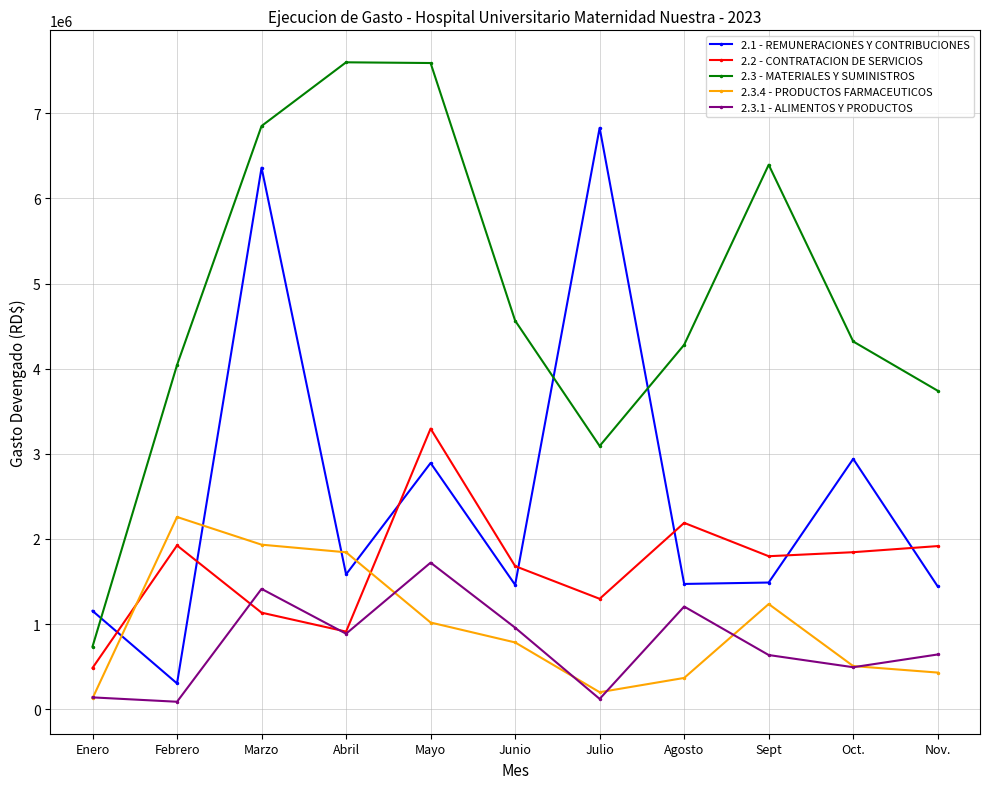

What are all the series names shown in the legend?

2.1 - REMUNERACIONES Y CONTRIBUCIONES, 2.2 - CONTRATACION DE SERVICIOS, 2.3 - MATERIALES Y SUMINISTROS, 2.3.4 - PRODUCTOS FARMACEUTICOS, 2.3.1 - ALIMENTOS Y PRODUCTOS